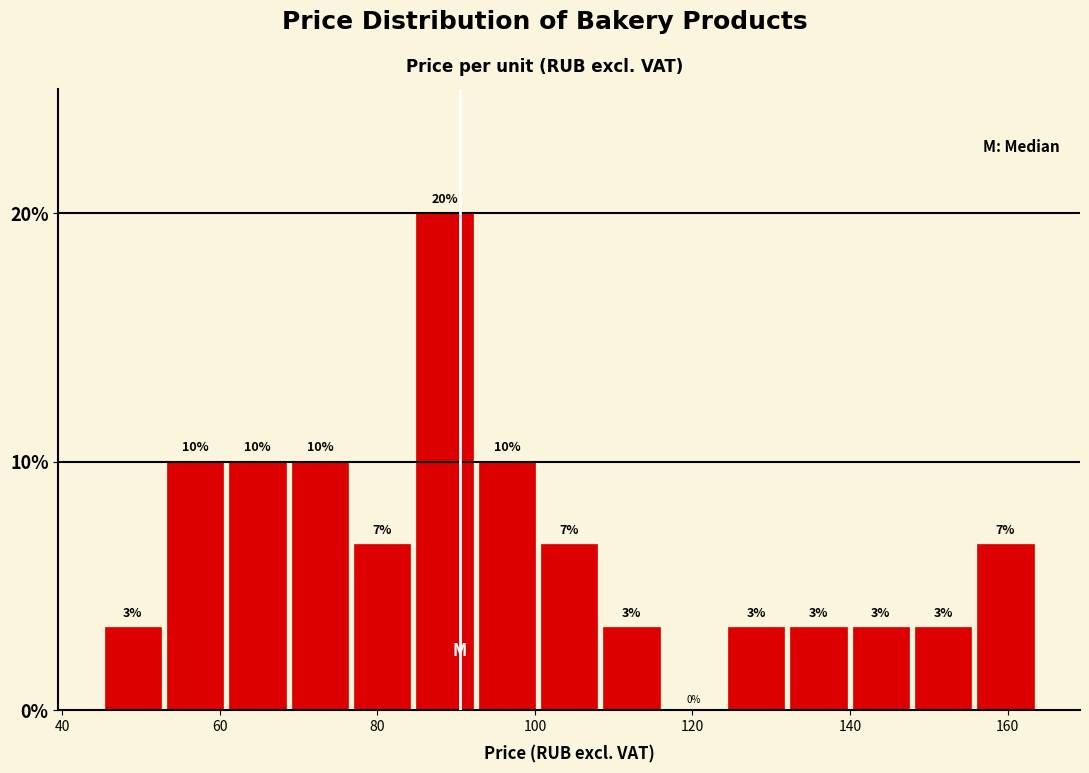

Around what value on the x-axis is the tallest bar? Give the approximate position of its centre, as read against the axis.

88